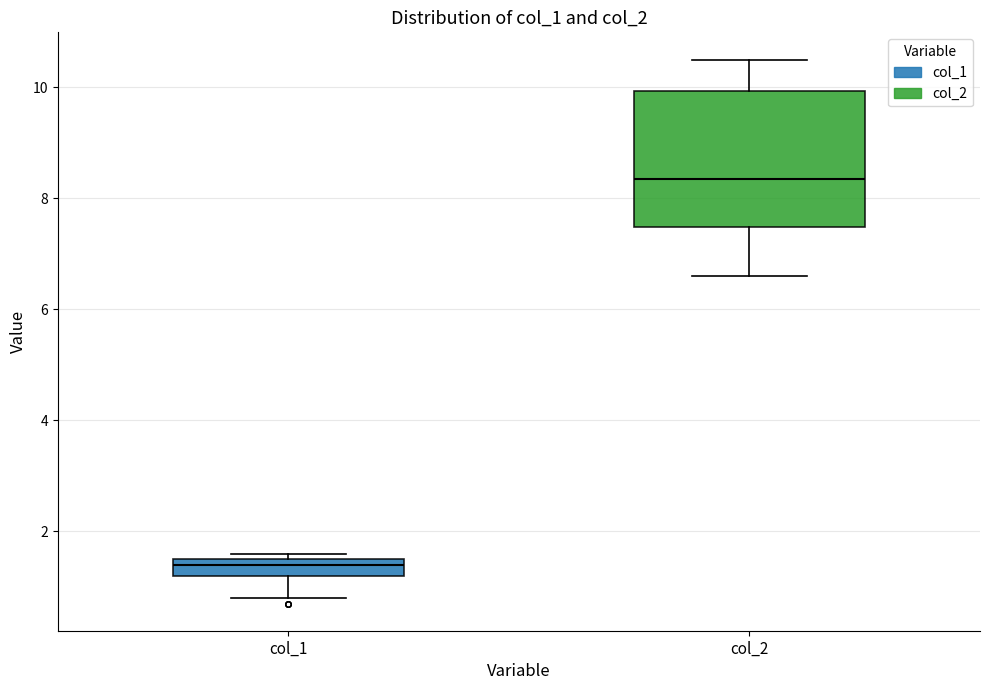

Which box's median line is the highest?

col_2